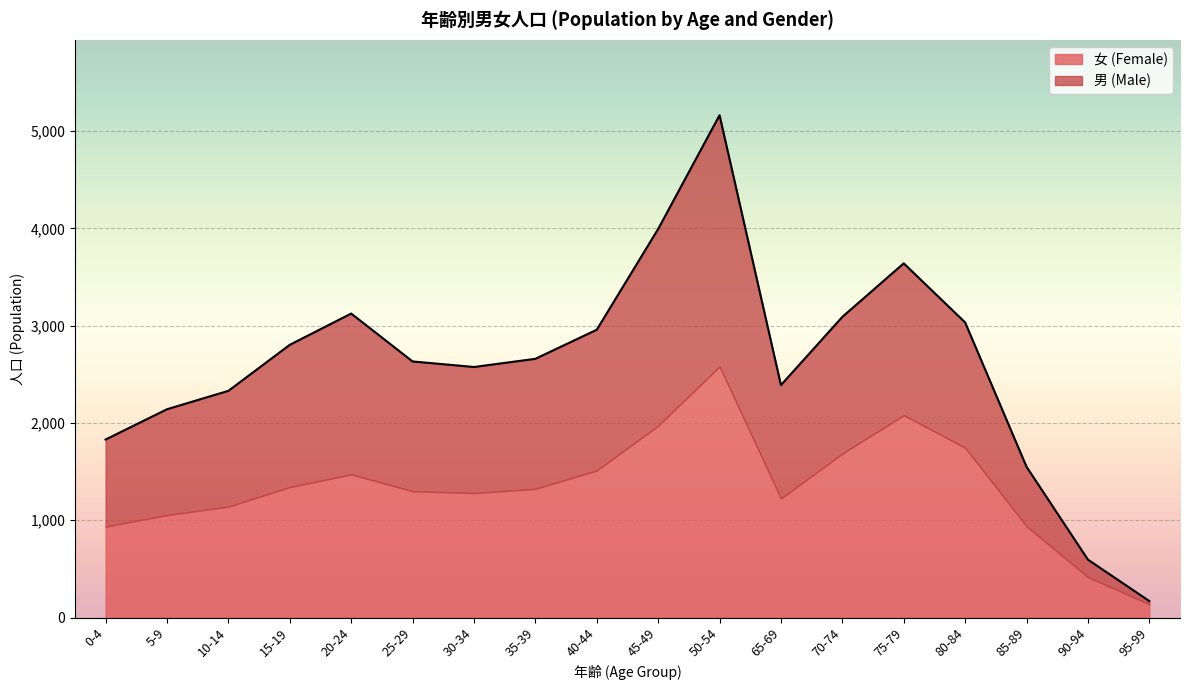

List the labels in order of value, smallest first.

95-99, 90-94, 85-89, 0-4, 5-9, 10-14, 65-69, 30-34, 25-29, 35-39, 15-19, 40-44, 80-84, 70-74, 20-24, 75-79, 45-49, 50-54